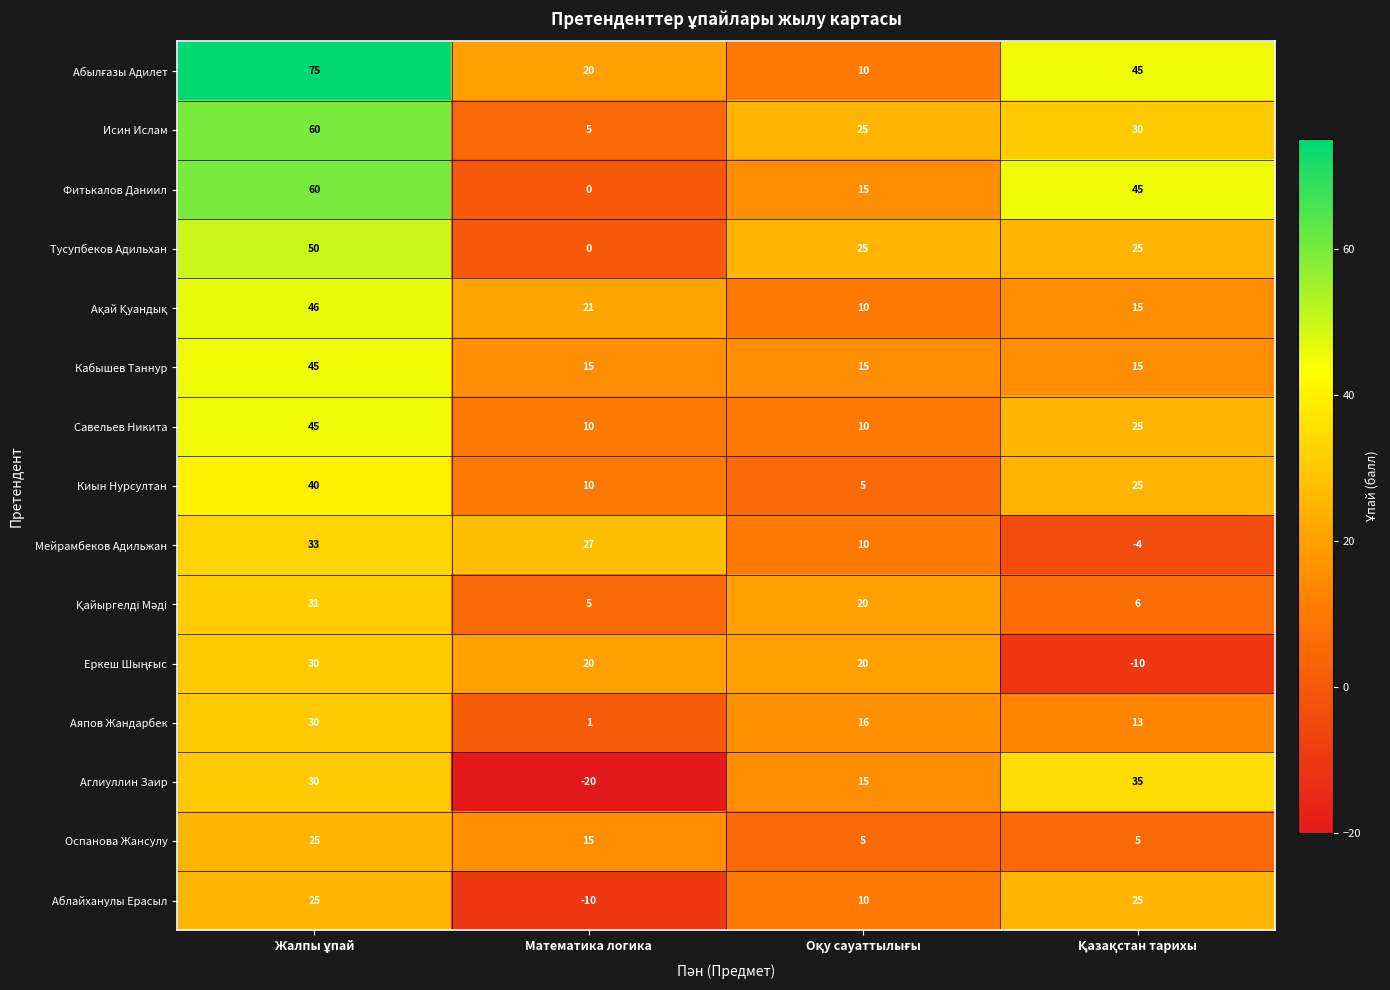

What is the difference between the maximum and second lowest values in the Аглиуллин Заир series?

20